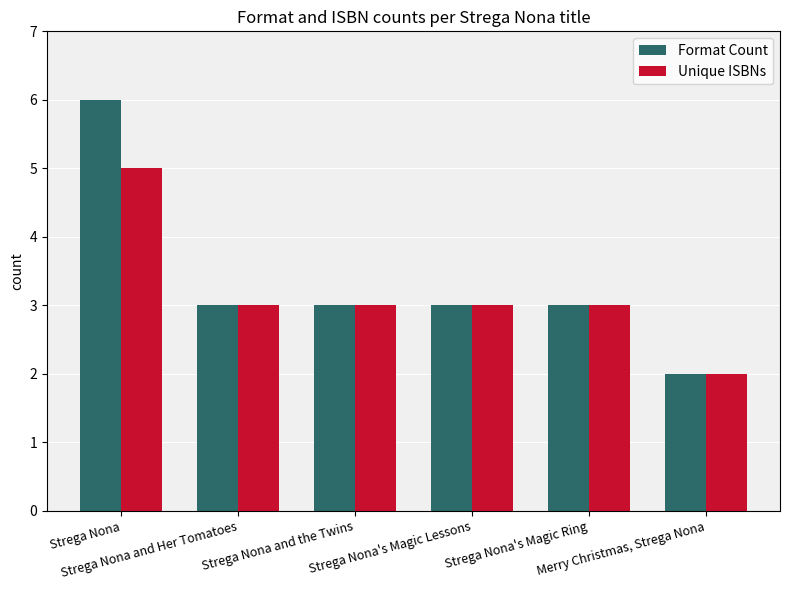

The value of Unique ISBNs at Strega Nona's Magic Lessons is 3. True or false?

True